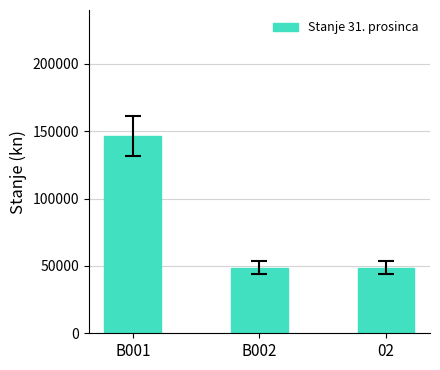

Are the bars grouped side by side (vs. stacked)?

No